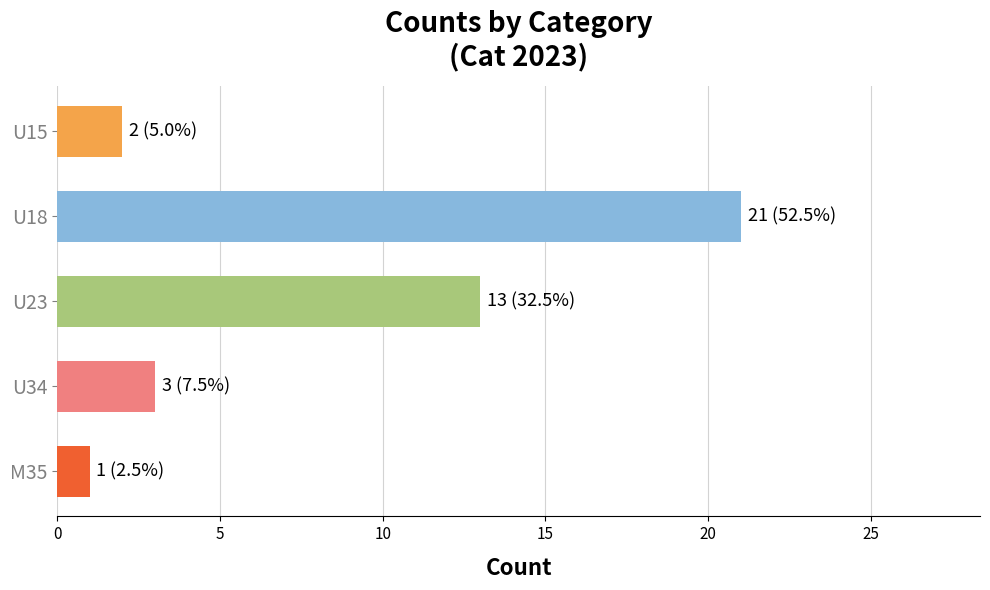

What is the label of the 5th bar from the bottom?

U15